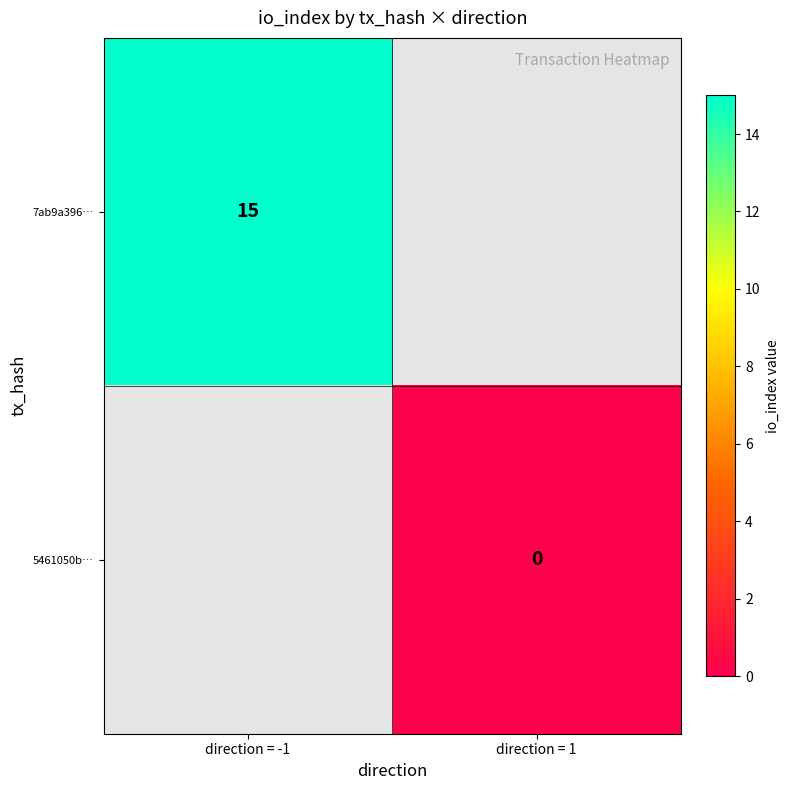

What is the difference between the maximum and minimum values in the 7ab9a396… series?

15